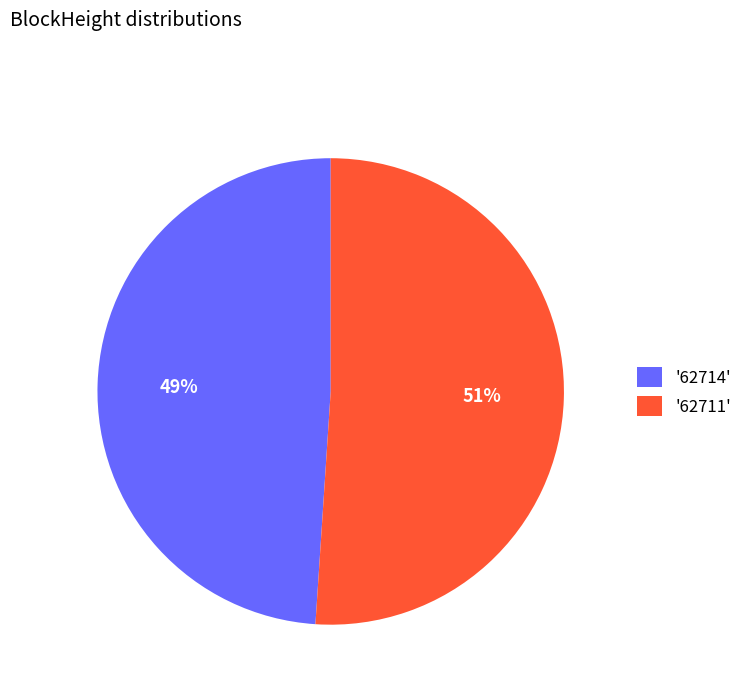

Is there any slice that represents more than half of the pie?

Yes